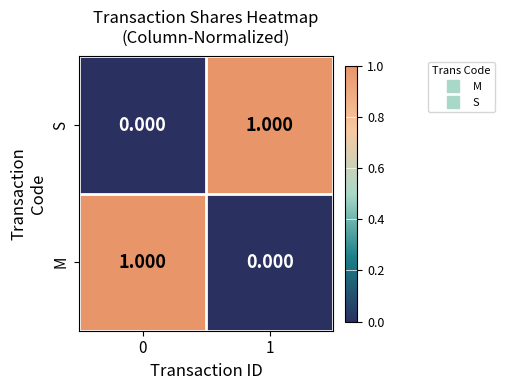

At 1, list the series in order from smallest to largest.

M, S